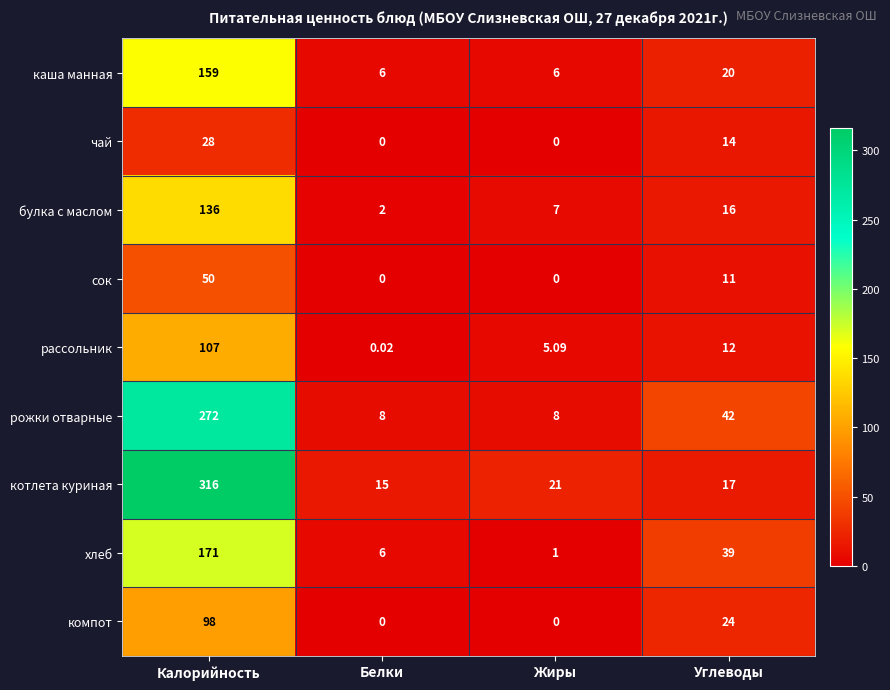

At which label is рассольник closest to 53?

Углеводы